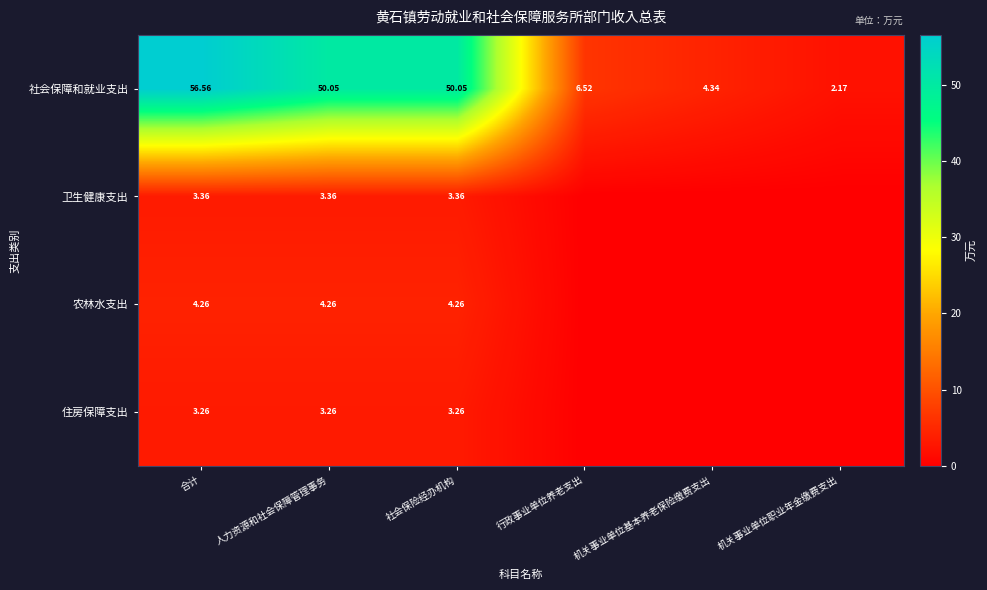

Is the value of 社会保障和就业支出 at 行政事业单位养老支出 greater than the value of 卫生健康支出 at 社会保险经办机构?

Yes